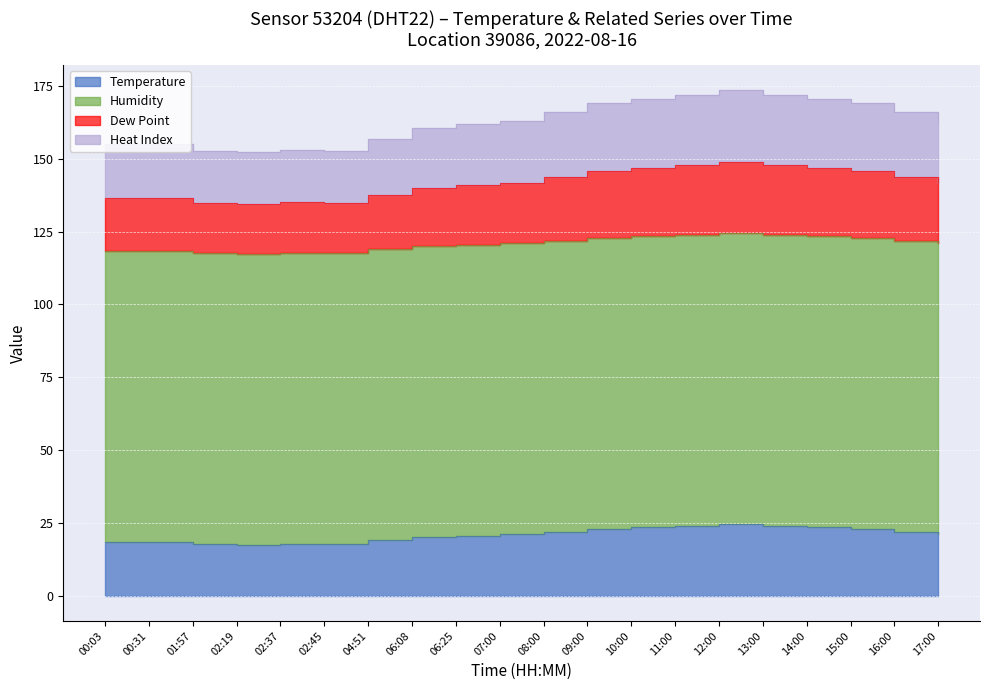

Which series has the widest spread of values?

Heat Index